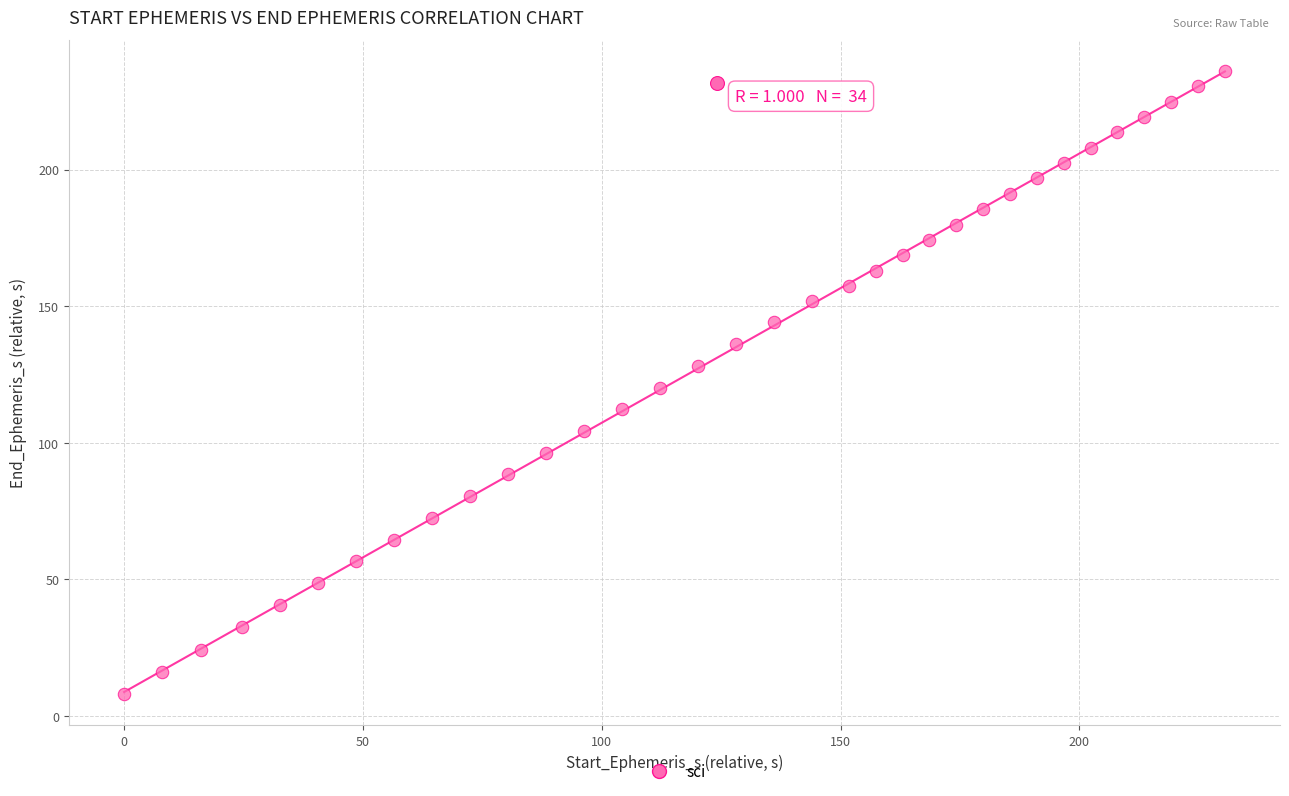

What is the range of Y values (max minus min)?

228.1